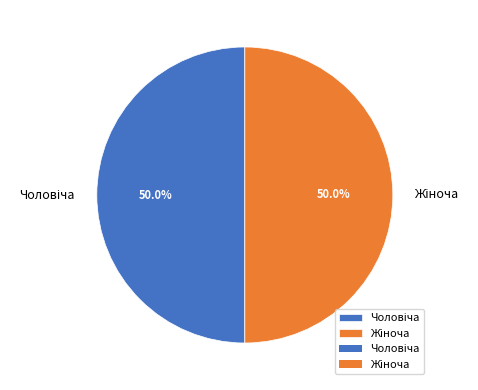

To the nearest percent, what is the difference between the largest and smallest slice percentages?

0%